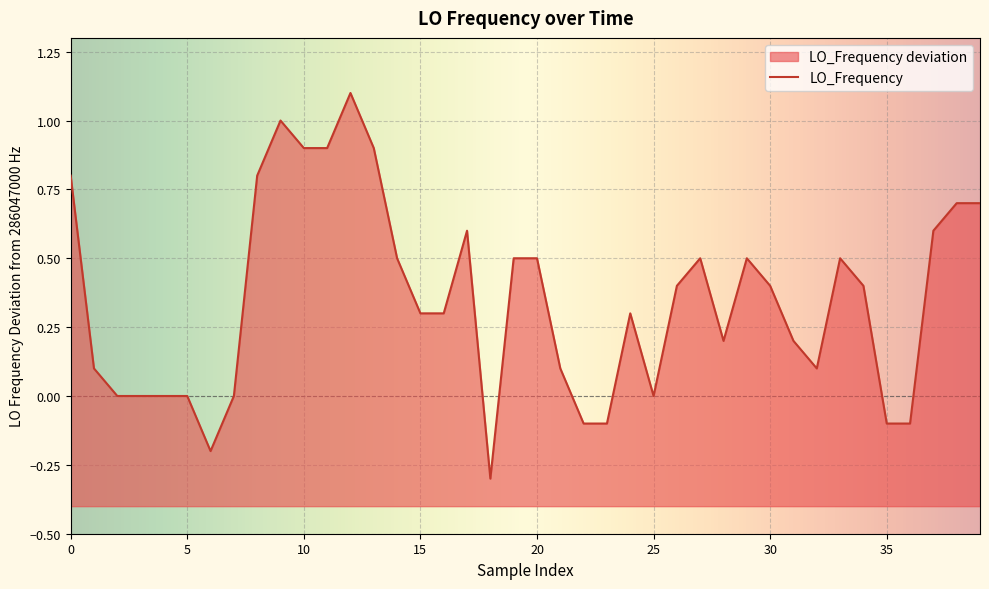

The chart shows a value of -0.1 at 22. True or false?

True